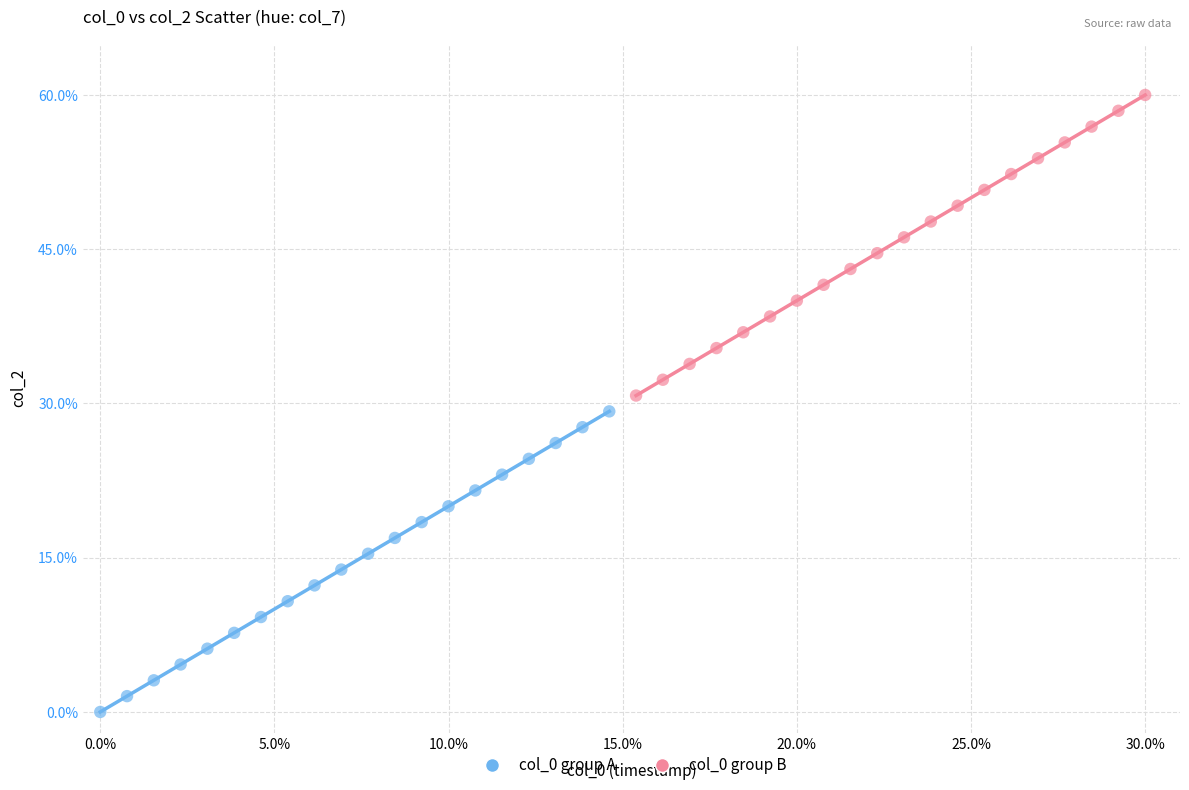

What are all the series names shown in the legend?

col_0 group A, col_0 group B